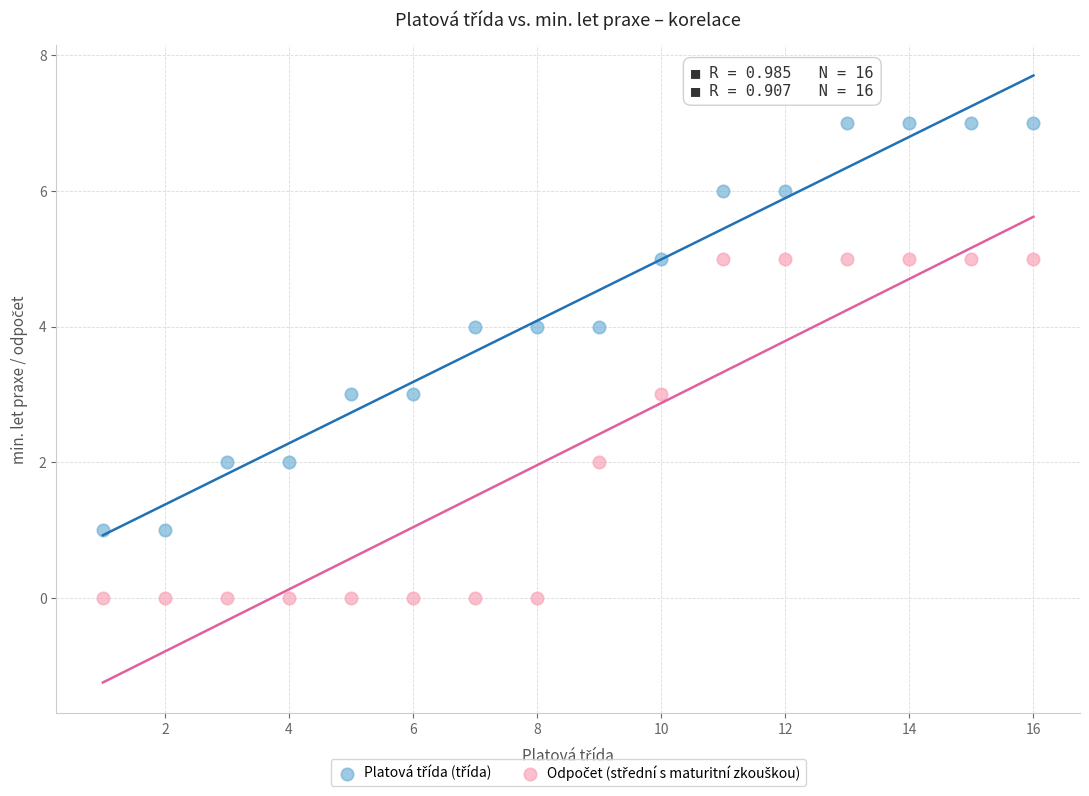

Across all data points, what is the range of X values (max minus min)?

15